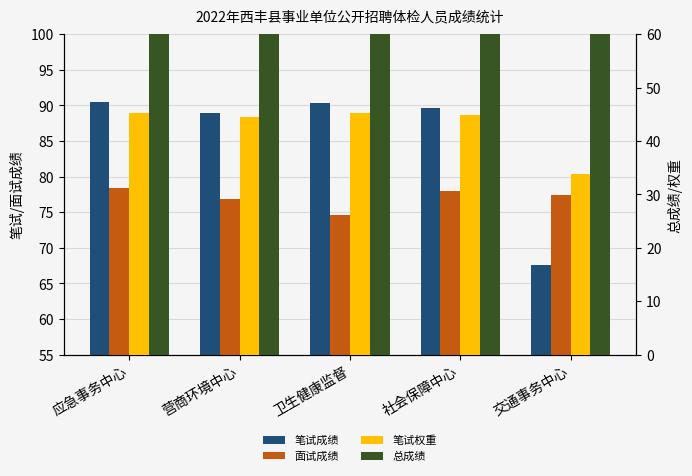

What is the difference between the 总成绩 values at 卫生健康监督 and 营商环境中心?

0.4